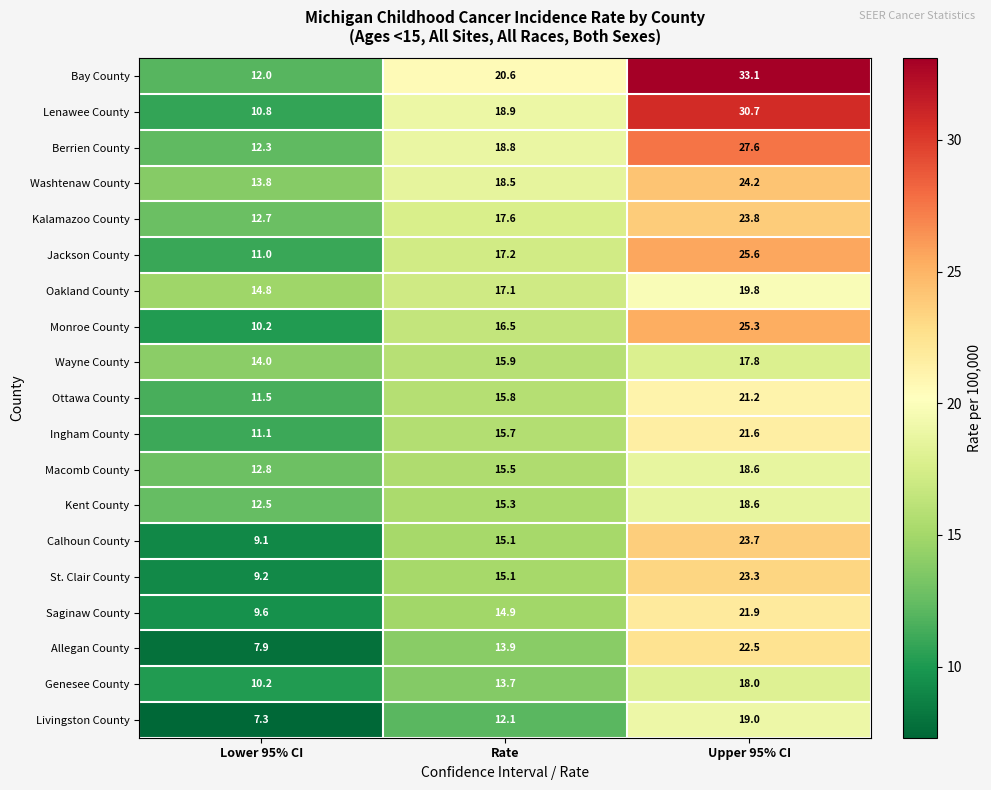

At which category does the chart reach its peak across all series?

Upper 95% CI